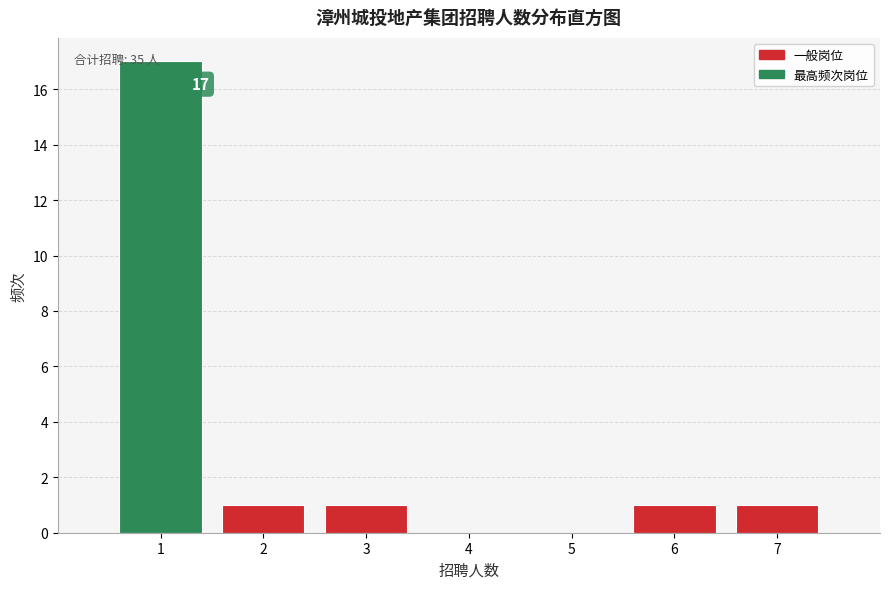

Over which range of the x-axis is the bar tallest?

0.5 to 1.5